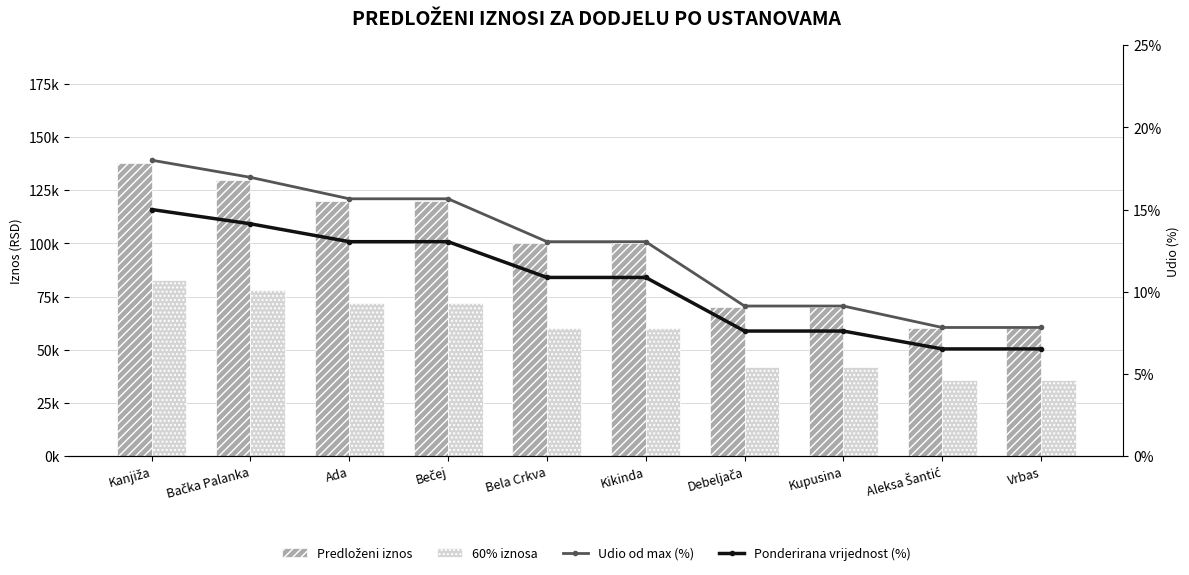

What is the maximum value for Udio od max (%)?

18.0